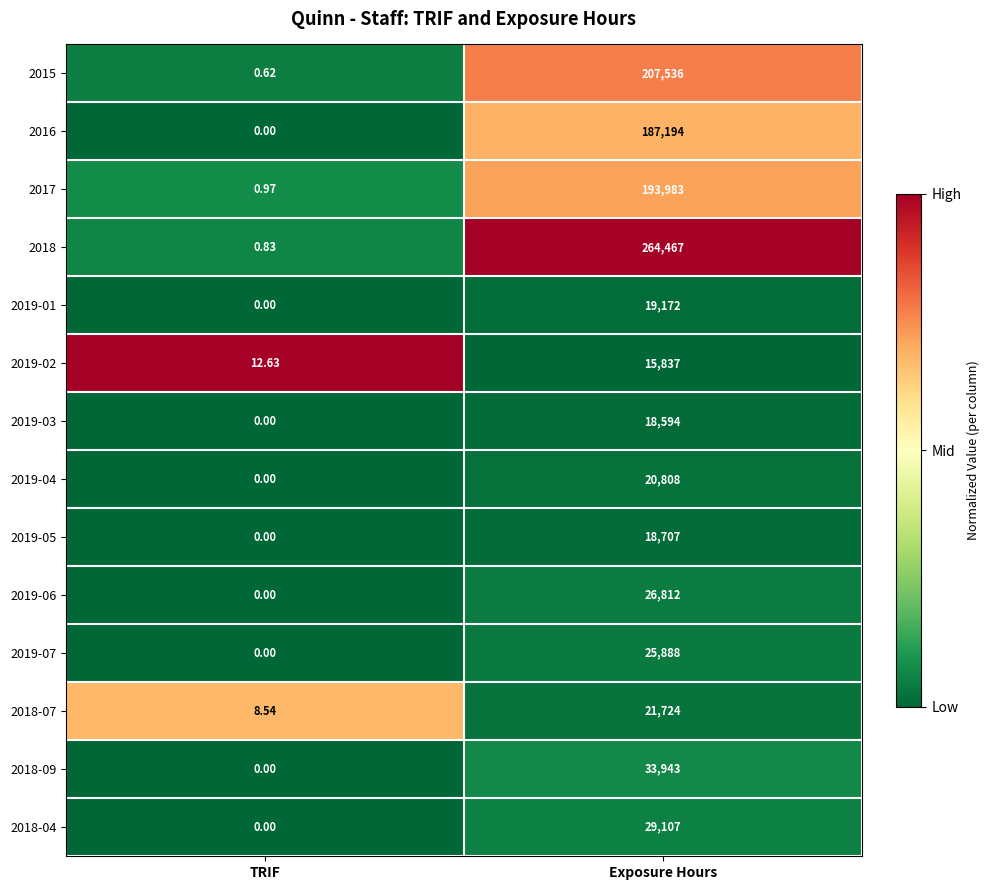

How many categories are shown in the chart?

2